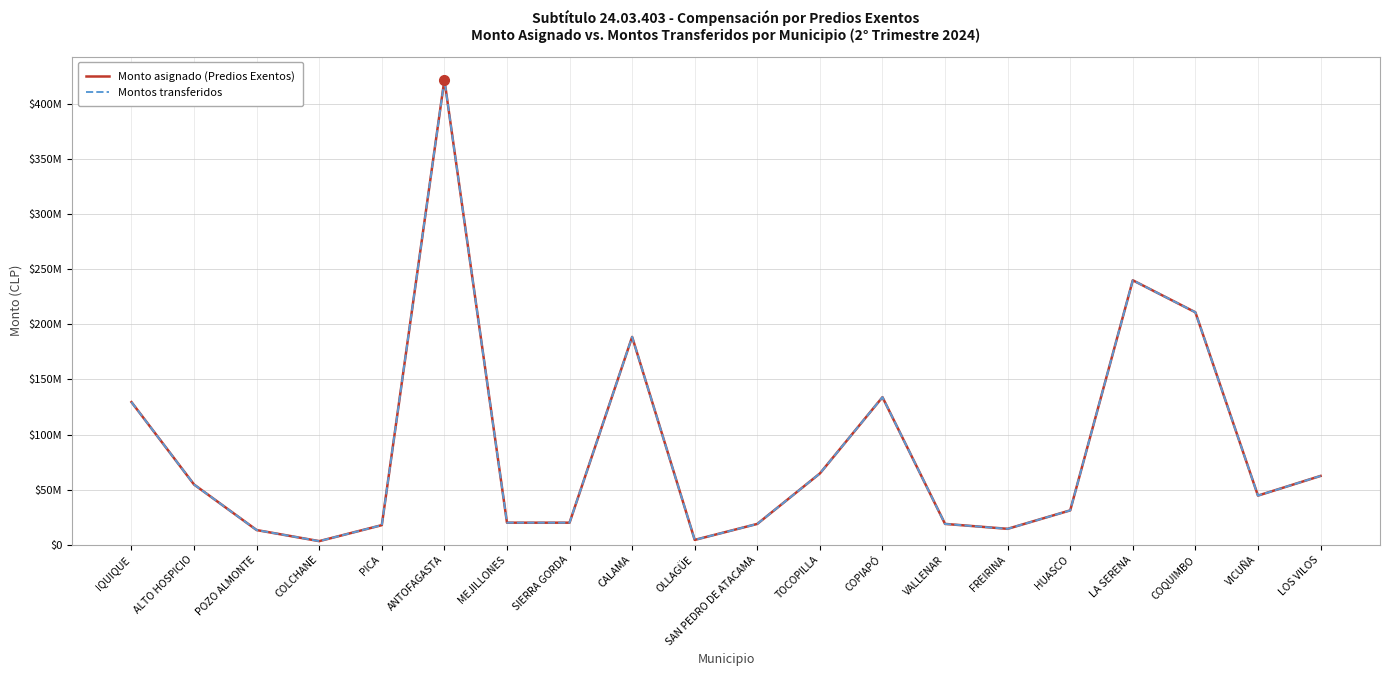

What is the maximum value shown in the chart?

421752744